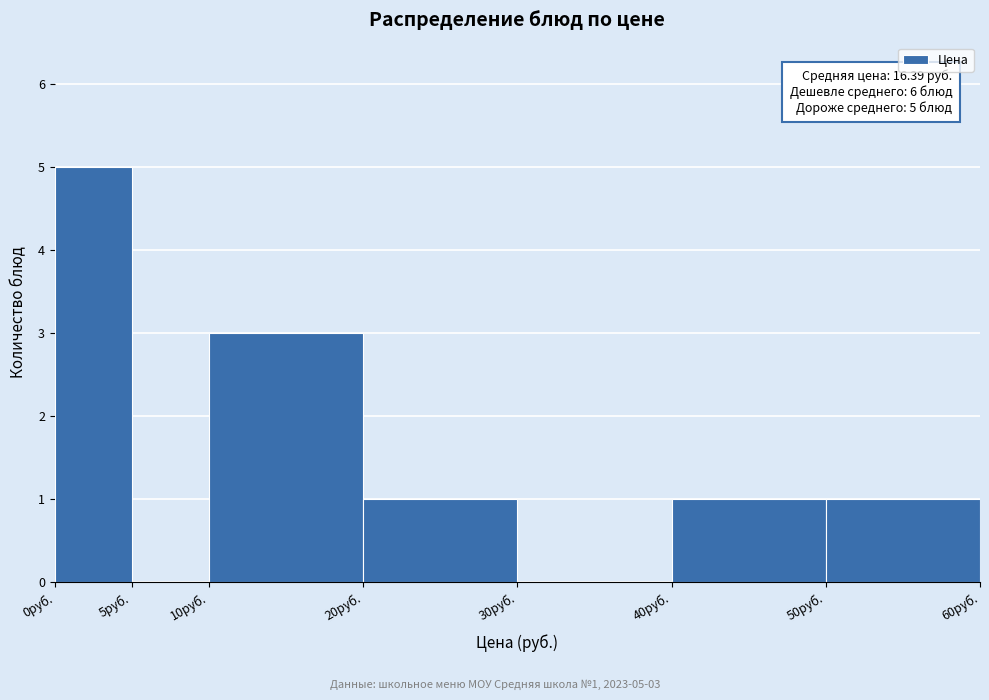

Which range on the x-axis has the tallest bar?

0 to 5